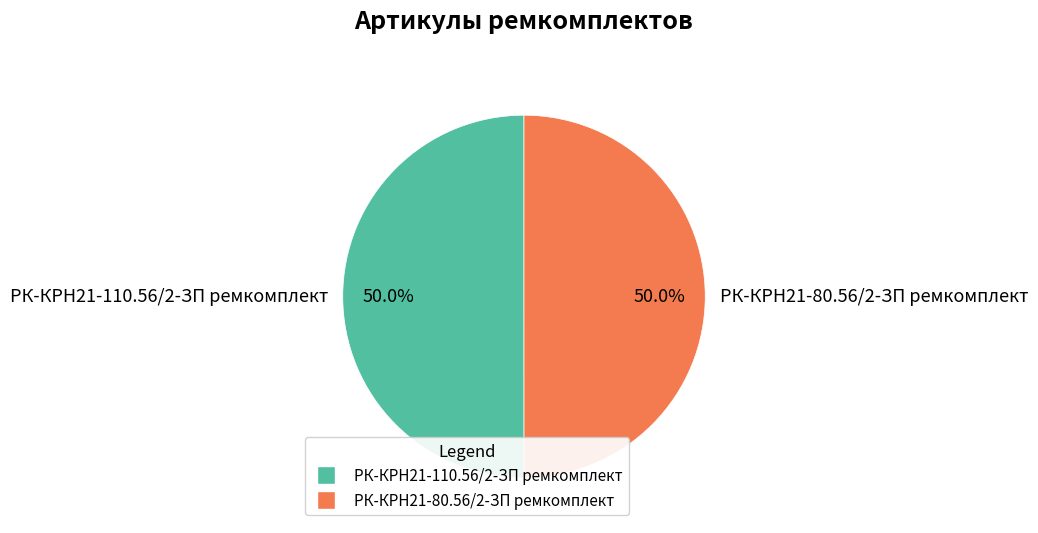

To the nearest percent, what percentage of the pie is РК-КРН21-80.56/2-ЗП ремкомплект?

50%